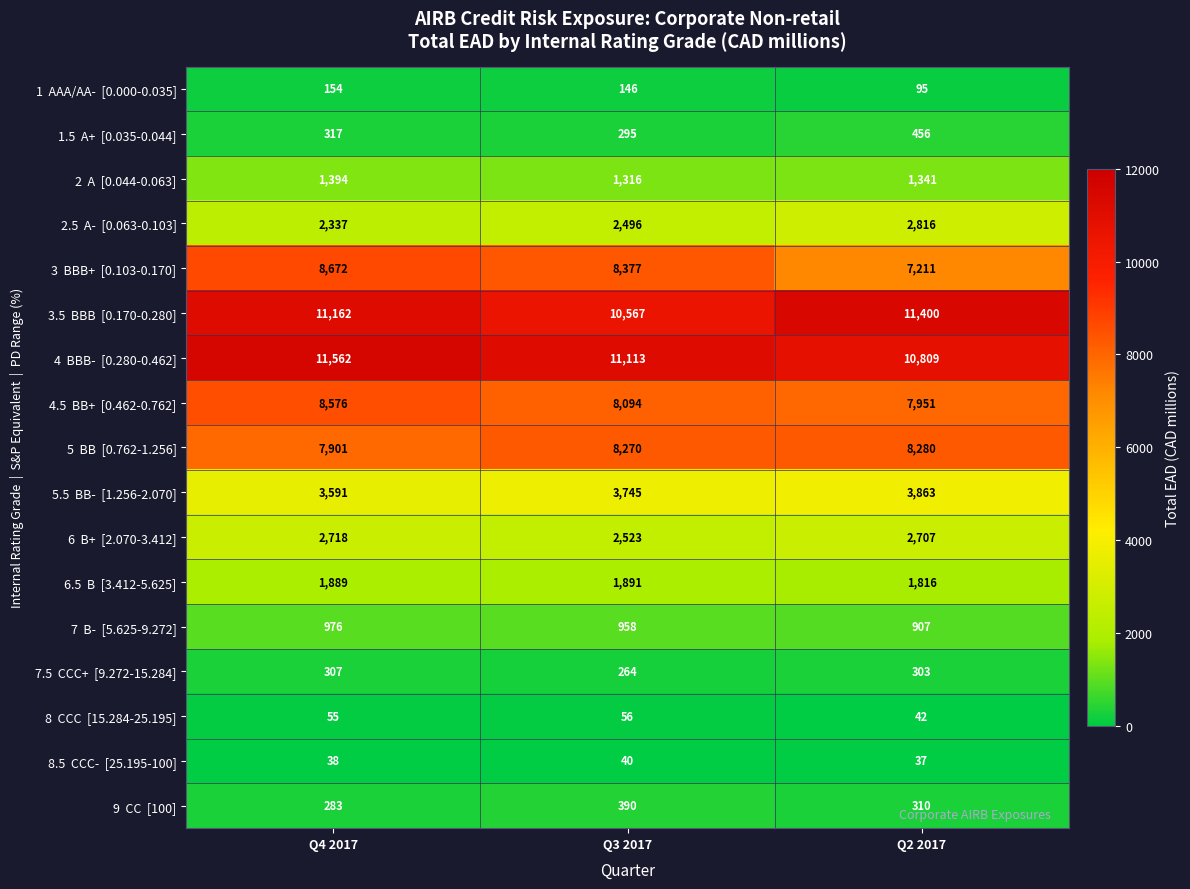

What is the maximum value shown in the chart?

11562